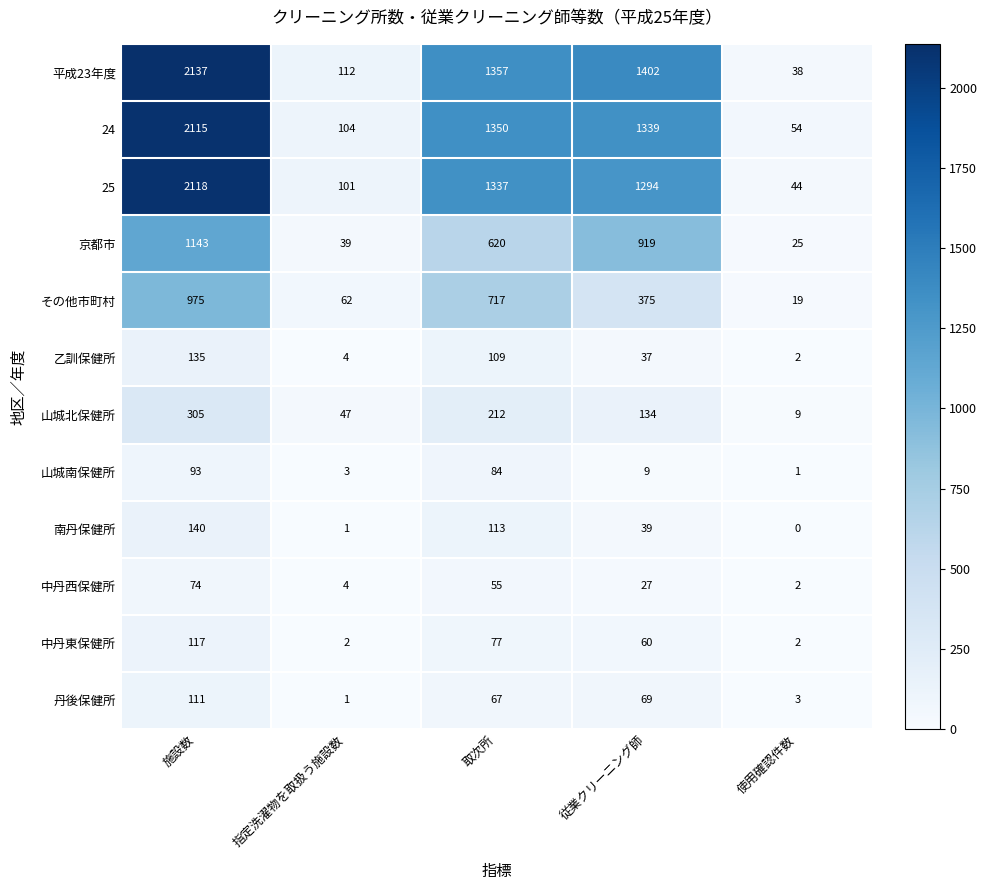

Read the 山城北保健所 value at 従業クリーニング師.

134